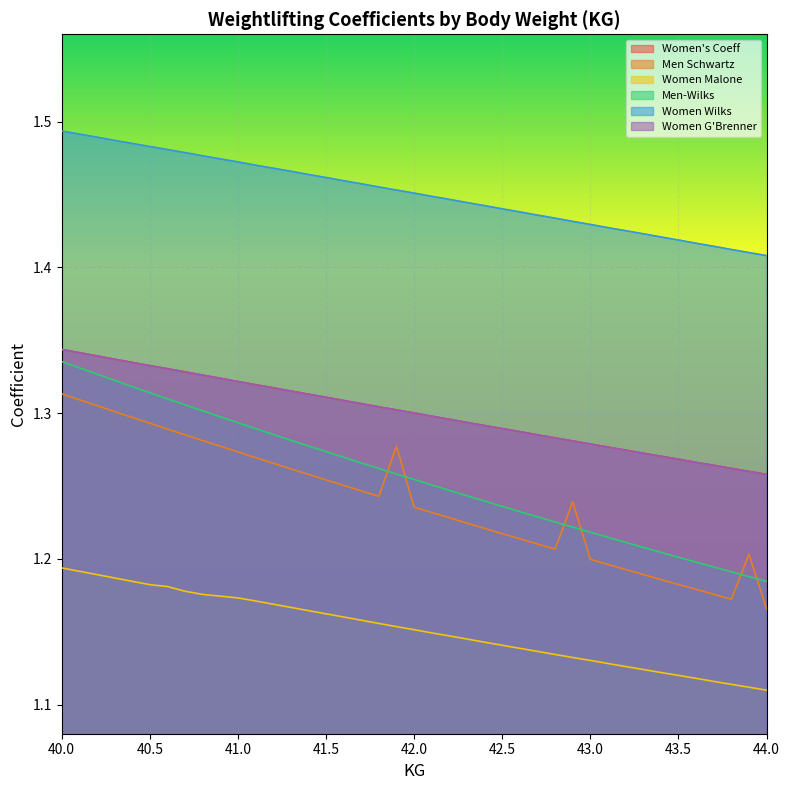

What is the sum of all Women Malone values?

46.0